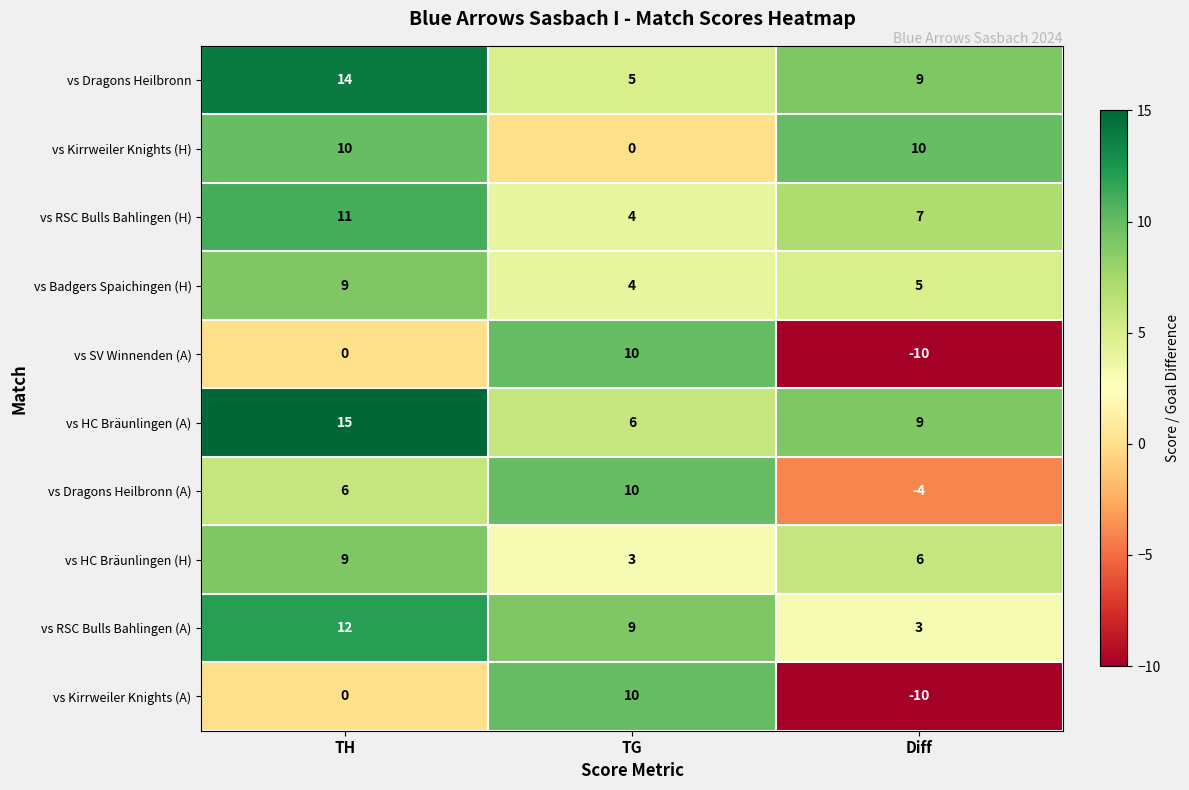

Which category has the lowest value across all series?

Diff